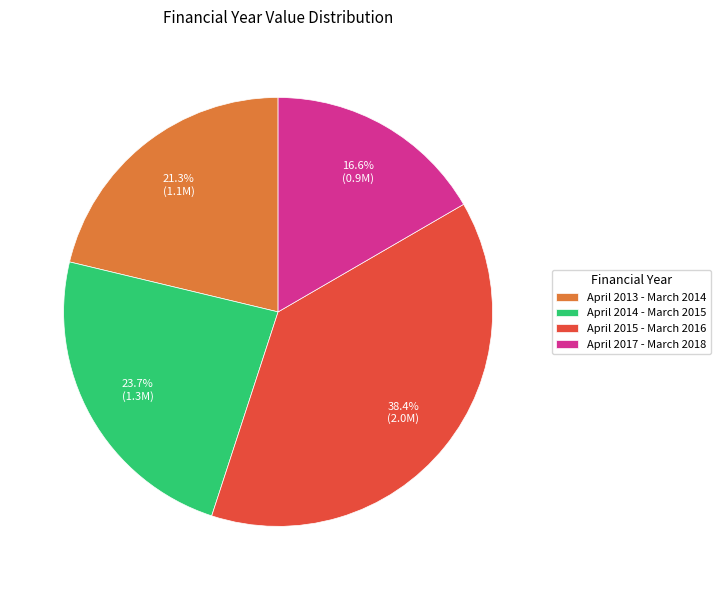

To the nearest percent, what portion does April 2015 - March 2016 represent?

38%